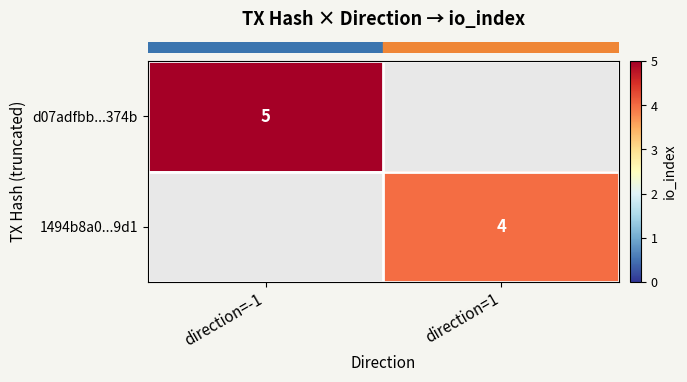

At how many categories does at least one series exceed 4?

1